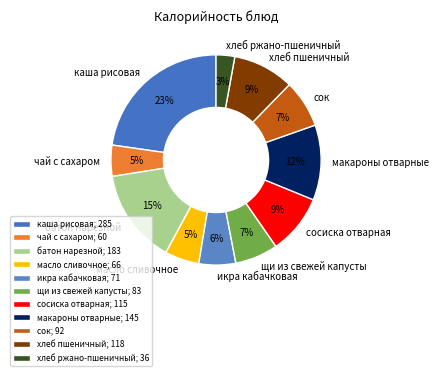

Between батон нарезной and хлеб пшеничный, which is larger?

батон нарезной